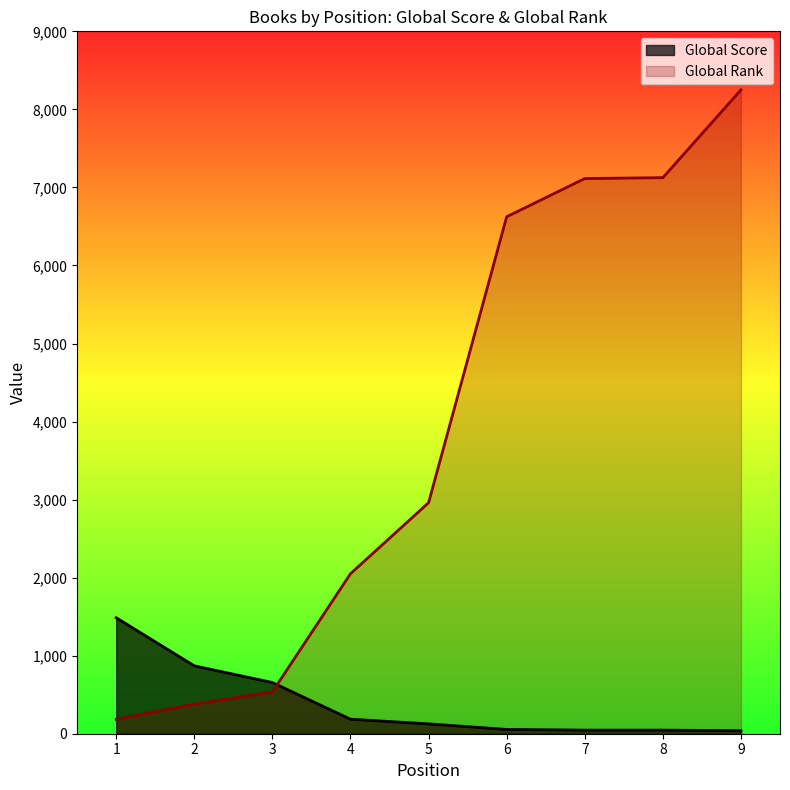

Reading left to right, transcribe all the data shown in this chart.

Global Score: 1=1486	2=870	3=656	4=186	5=126	6=55	7=46	8=46	9=39
Global Rank: 1=184	2=379	3=536	4=2050	5=2960	6=6624	7=7114	8=7125	9=8250